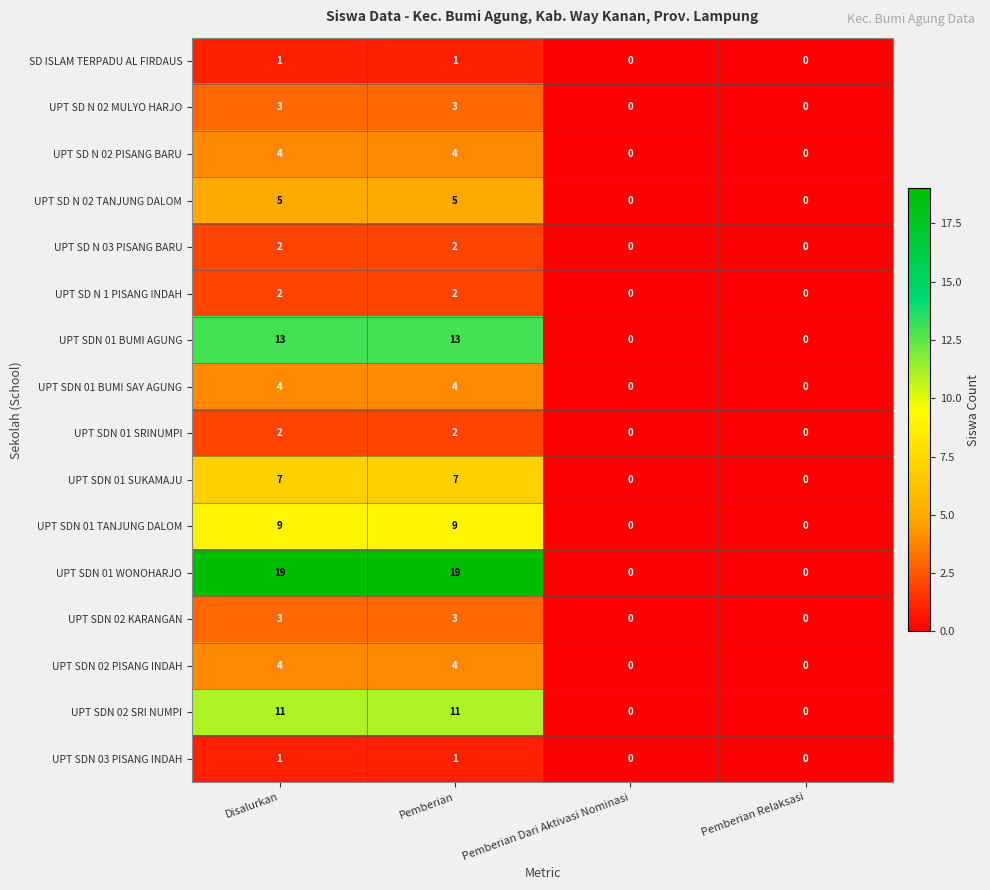

Which series has the widest spread of values?

UPT SDN 01 WONOHARJO